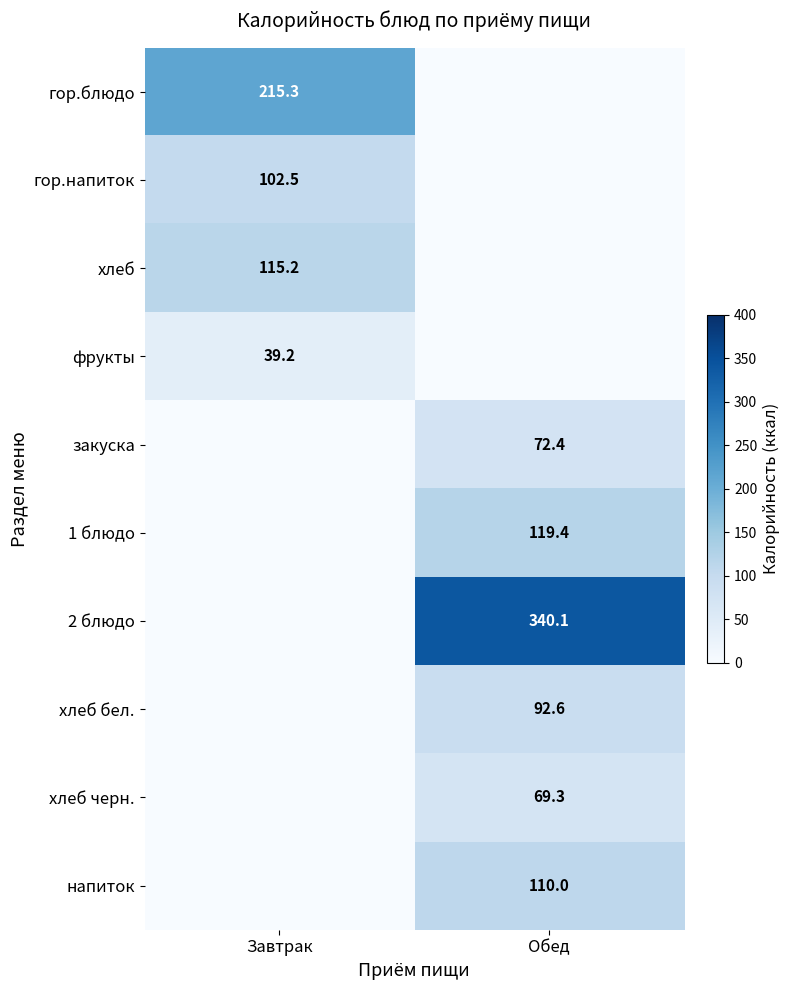

Is it true that гор.напиток equals 135.5 at Завтрак?

False